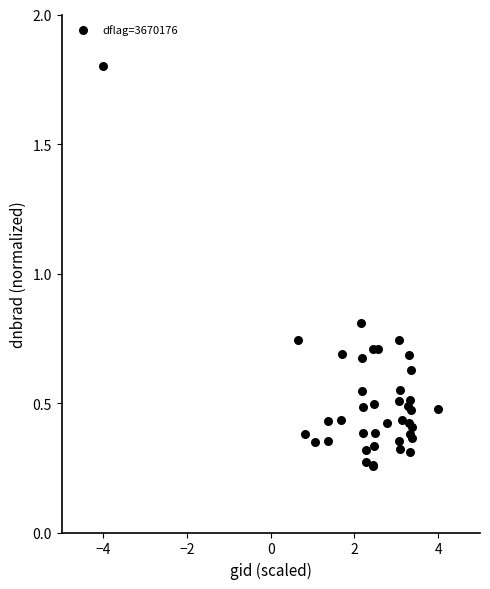

What Y value in the scatter plot is closest to 1?

0.8